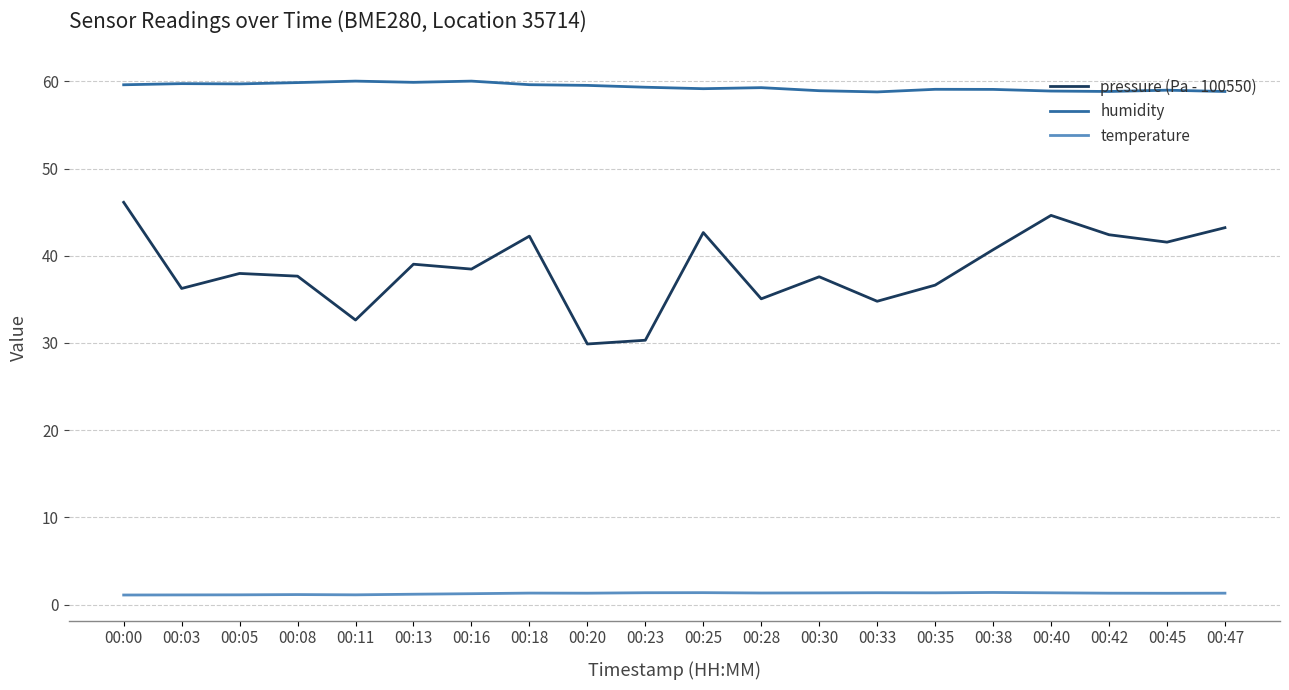

What is the highest value of the temperature series?

1.4